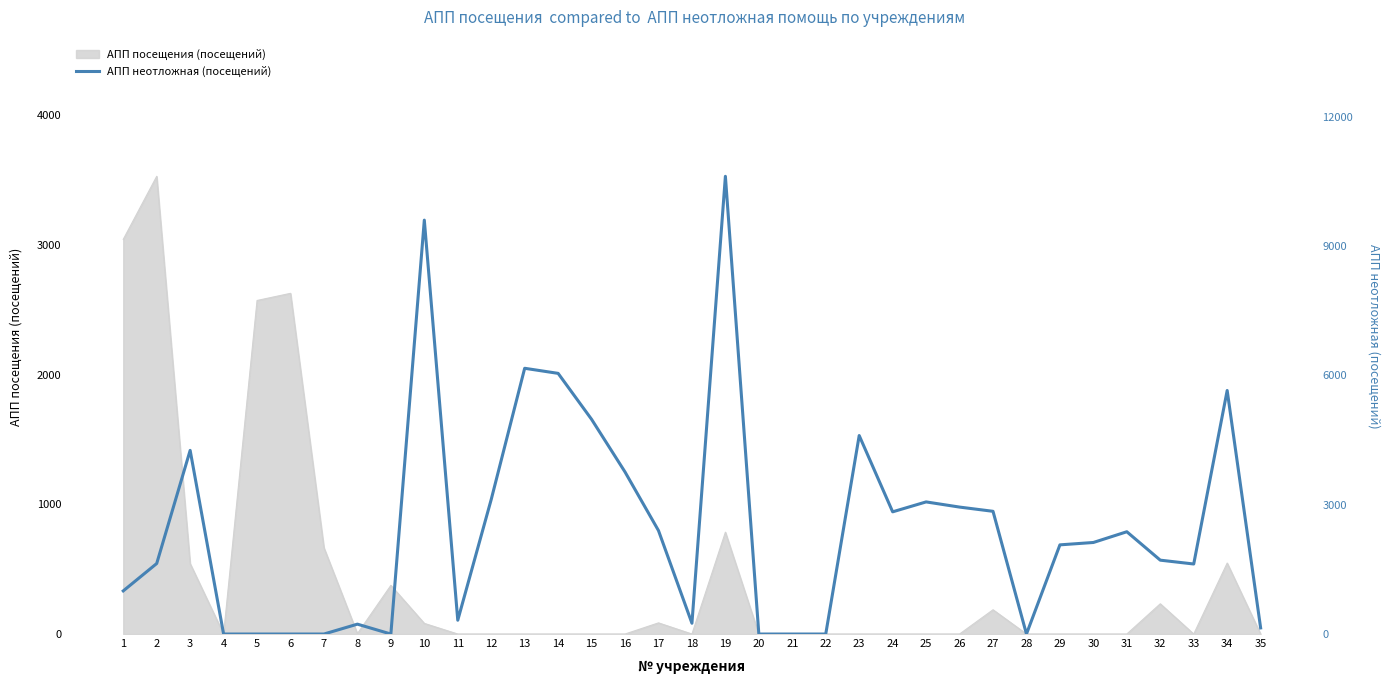

The value at 15 is 8772. True or false?

False